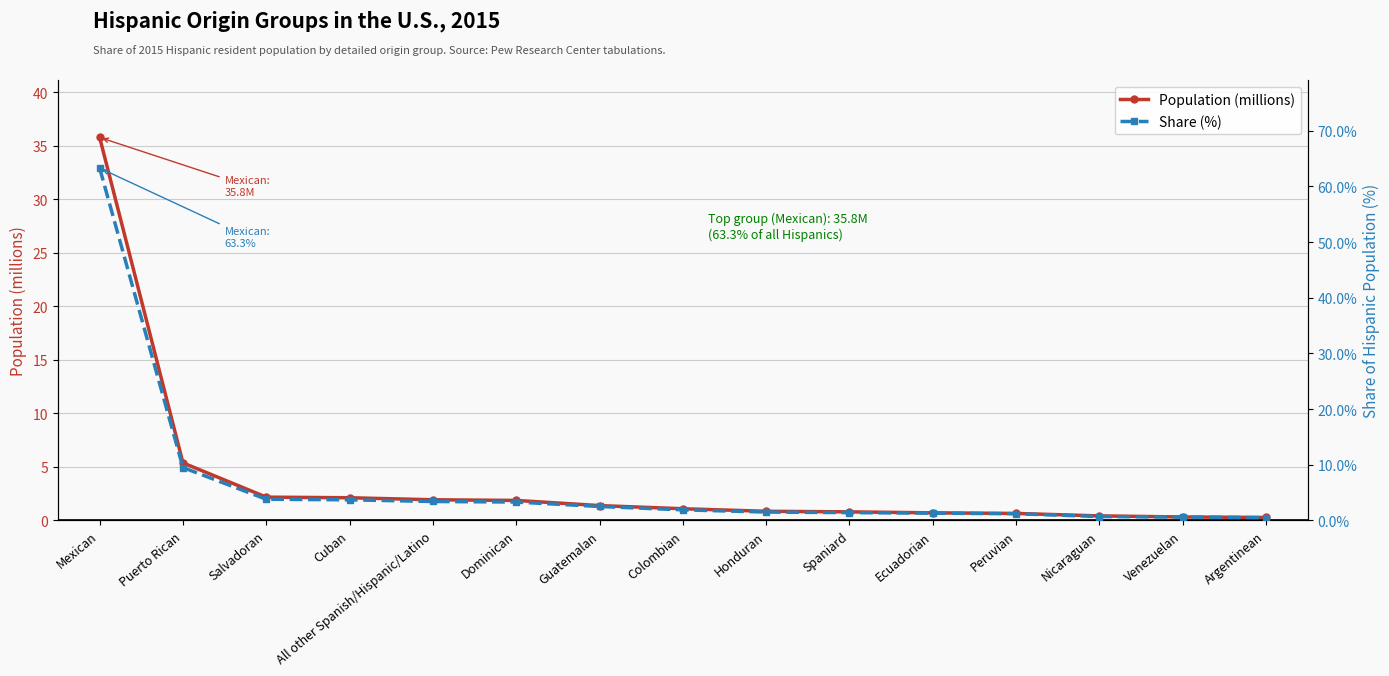

Reading left to right, transcribe all the data shown in this chart.

Population (millions): 35.8	5.4	2.2	2.1	1.9	1.9	1.4	1.1	0.9	0.8	0.7	0.7	0.4	0.3	0.3
Share (%): 63.3	9.5	3.8	3.7	3.4	3.3	2.5	1.9	1.5	1.4	1.3	1.2	0.7	0.6	0.5